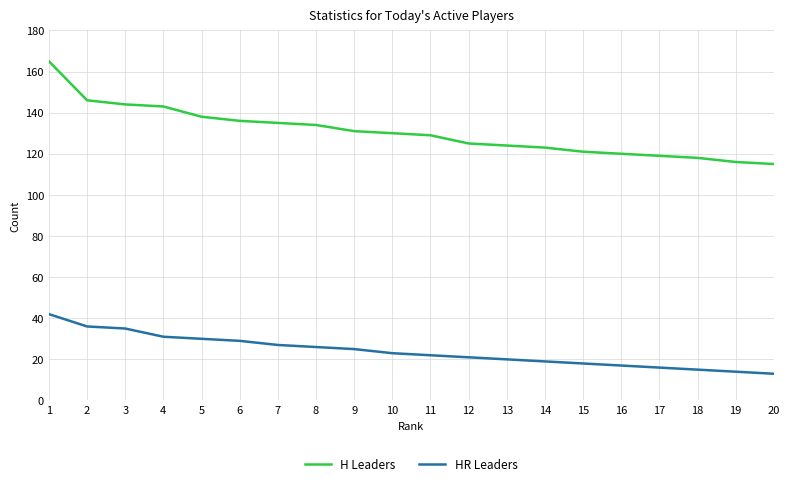

What is the total value across all series at 6?

165